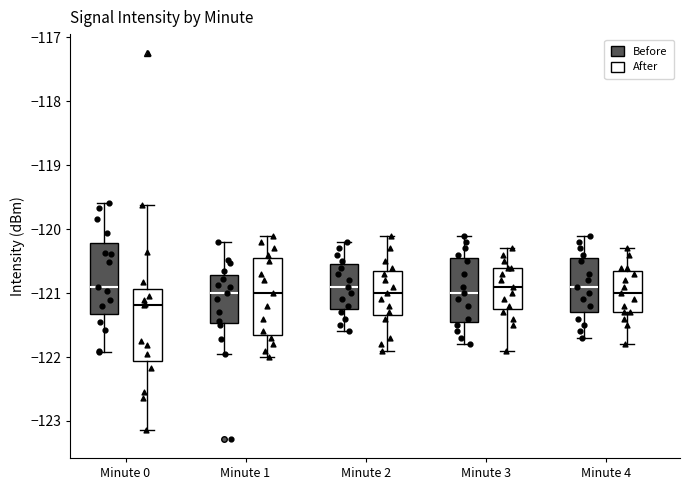

Reading left to right, read every box against the y-axis: the position of its median line, the range the box covers, and the ends of its whiskers. The values are not printed on the chart, so give them approximately, as read against the axis.

Minute 0 (Before): median -120.9, box -121.3 to -120.2, whiskers -121.9 to -119.6
Minute 0 (After): median -121.2, box -122.1 to -120.9, whiskers -123.1 to -119.6
Minute 1 (Before): median -121.0, box -121.5 to -120.7, whiskers -121.9 to -120.2
Minute 1 (After): median -121.0, box -121.6 to -120.4, whiskers -122.0 to -120.1
Minute 2 (Before): median -120.9, box -121.2 to -120.5, whiskers -121.6 to -120.2
Minute 2 (After): median -121.0, box -121.3 to -120.6, whiskers -121.9 to -120.1
Minute 3 (Before): median -121.0, box -121.4 to -120.4, whiskers -121.8 to -120.1
Minute 3 (After): median -120.9, box -121.2 to -120.6, whiskers -121.9 to -120.3
Minute 4 (Before): median -120.9, box -121.3 to -120.4, whiskers -121.7 to -120.1
Minute 4 (After): median -121.0, box -121.3 to -120.6, whiskers -121.8 to -120.3